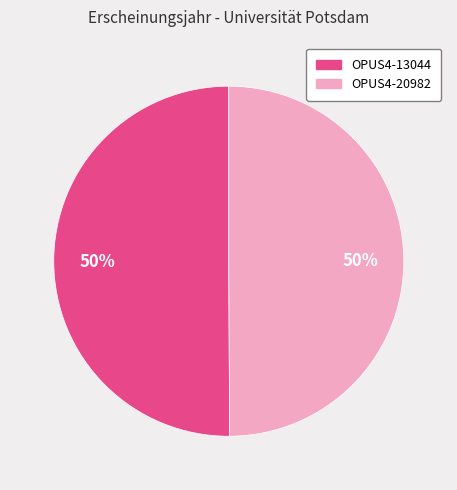

To the nearest percent, what percentage of the pie is OPUS4-13044?

50%